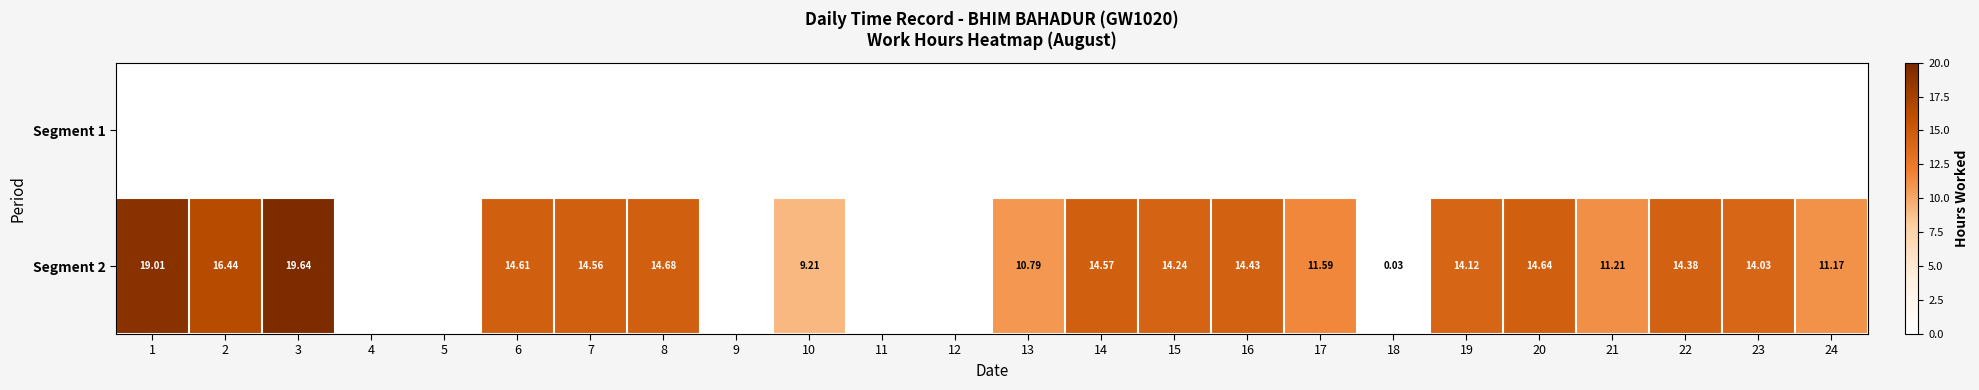

What is the total value across all series at 20?

14.6